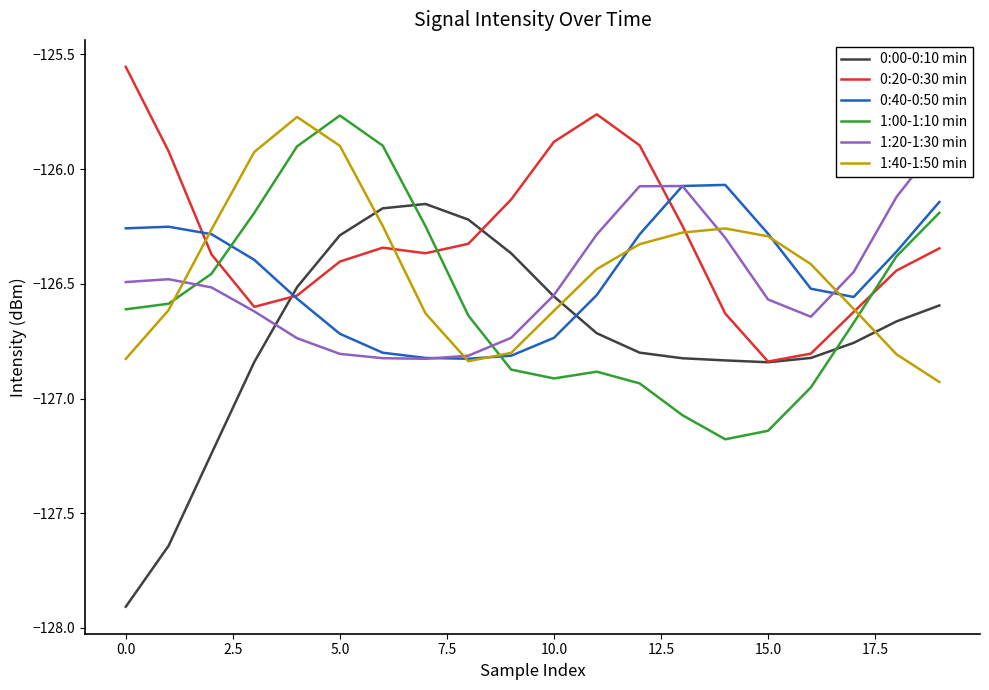

Is it true that 1:40-1:50 min equals -126.8 at 17.5?

True